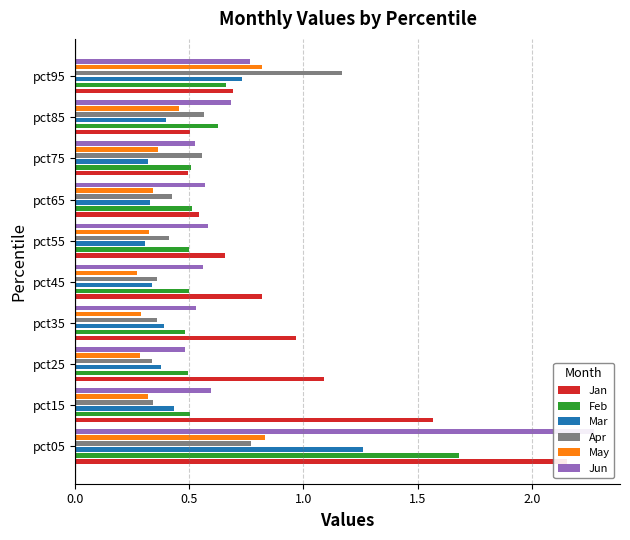

What is the label of the 4th bar from the right?

6